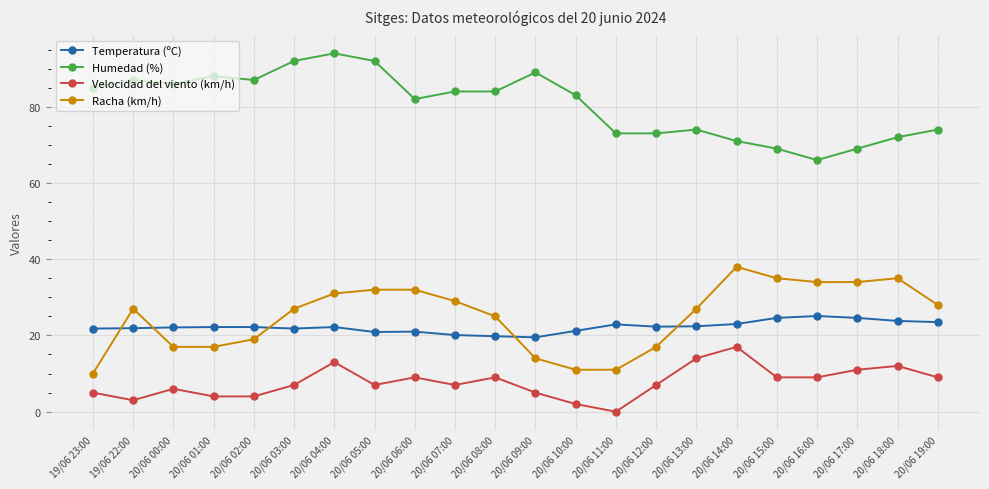

Is the value of Velocidad del viento (km/h) at 20/06 11:00 greater than the value of Racha (km/h) at 20/06 13:00?

No